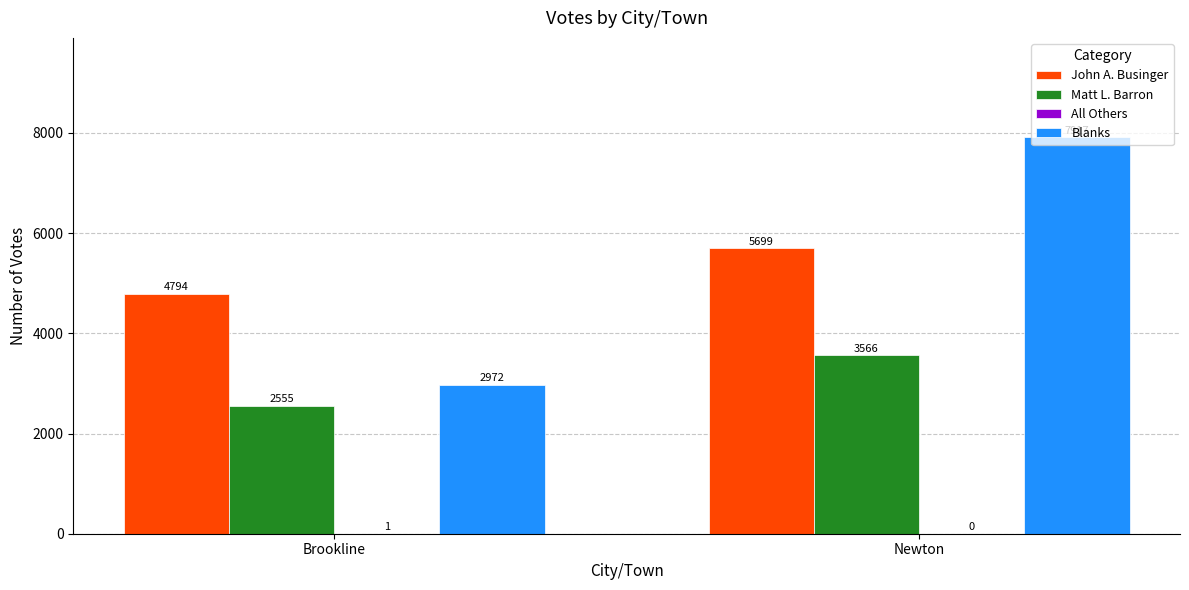

The Matt L. Barron series shows 3566 at Newton. True or false?

True